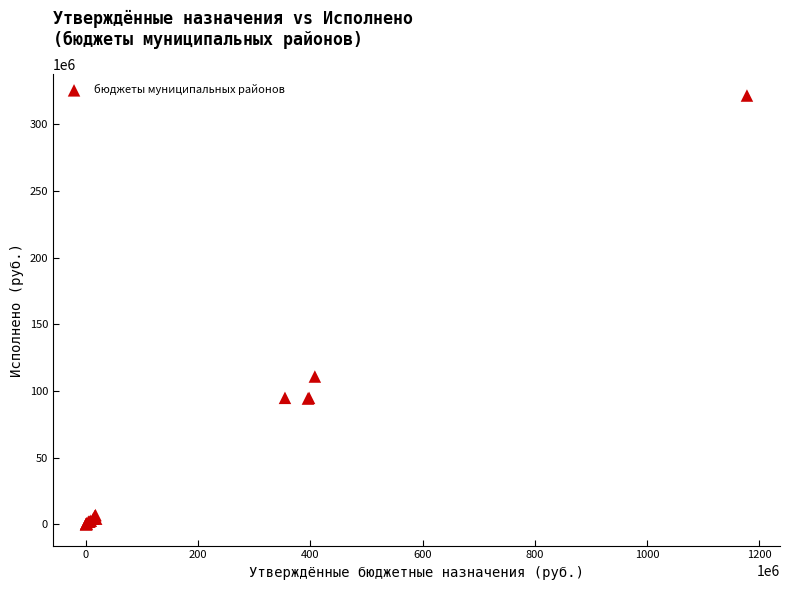

What Y value in the scatter plot is closest to 160763808?

110740696.0